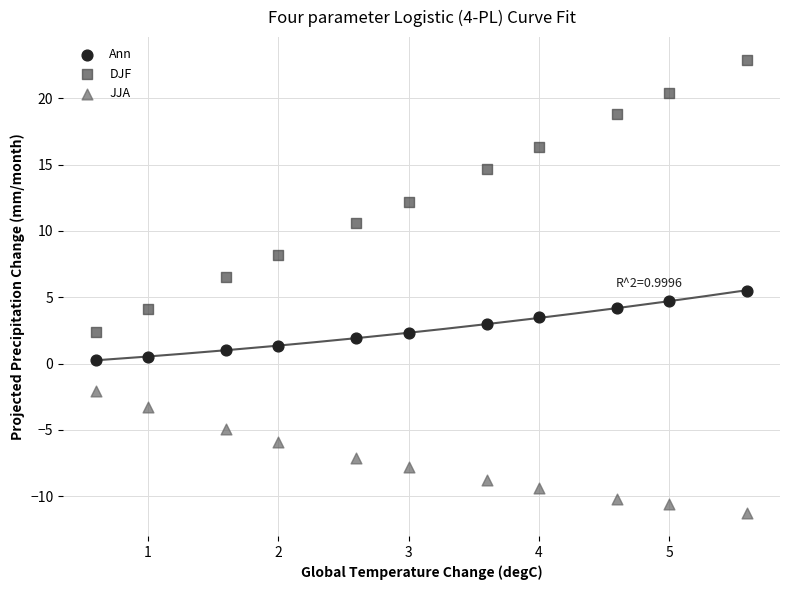

Which series reaches the minimum Y coordinate?

JJA